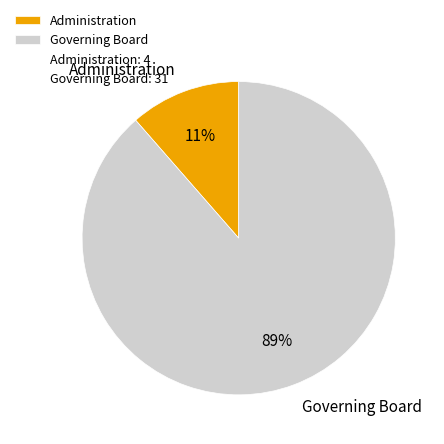

True or false: Governing Board accounts for 89% of the total.

True